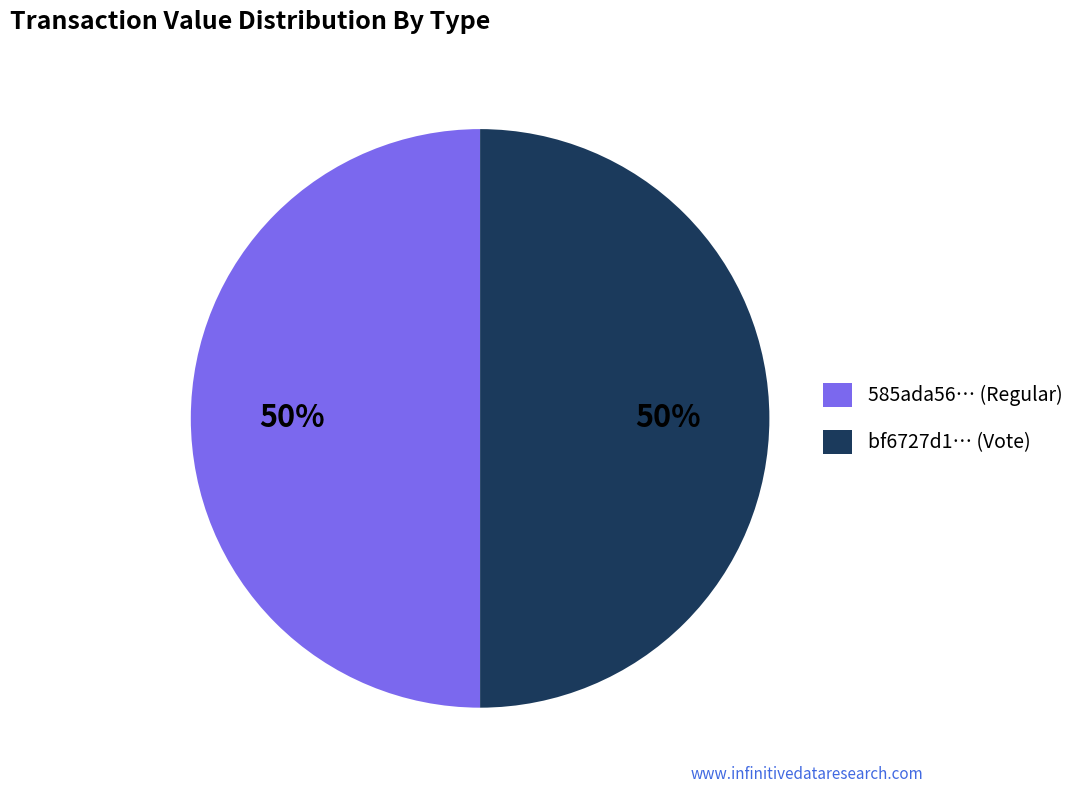

The bf6727d1… (Vote) slice represents 50% of the pie. True or false?

True